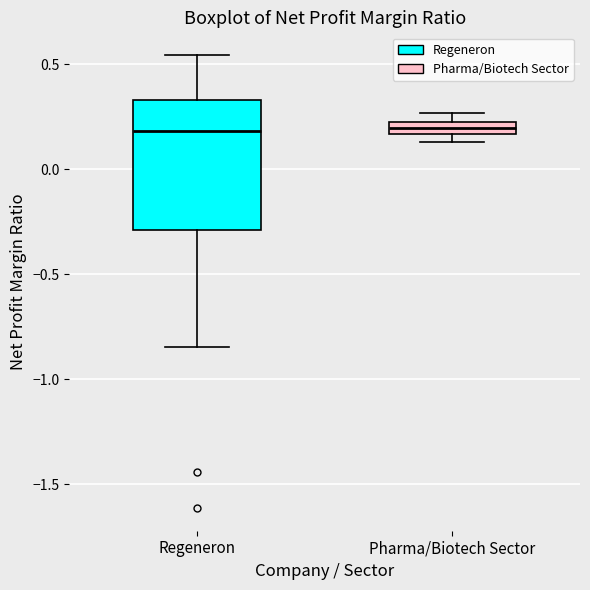

Which box is the tallest, from its lower edge to its upper edge?

Regeneron